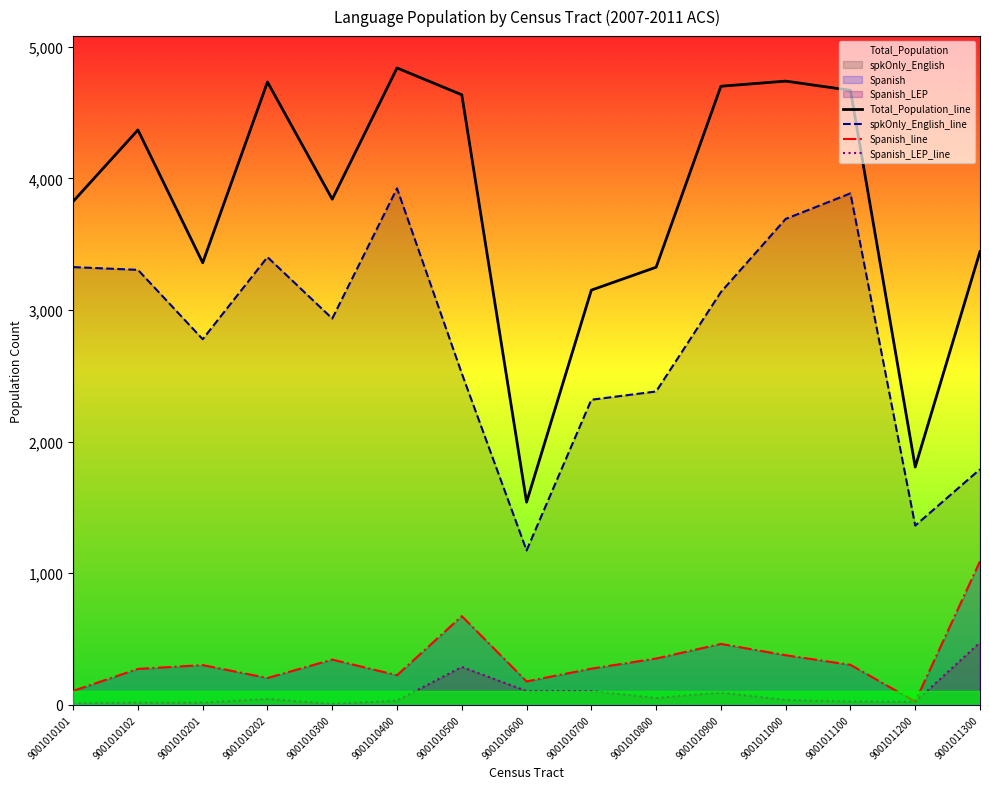

Where is the first local maximum for Spanish_LEP_line?

9001010202